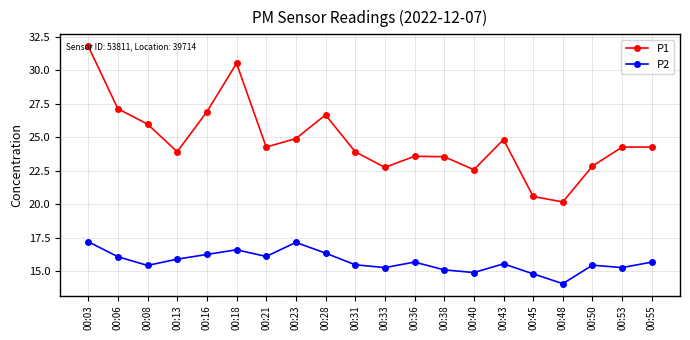

At which category does P1 reach its first local peak?

00:18